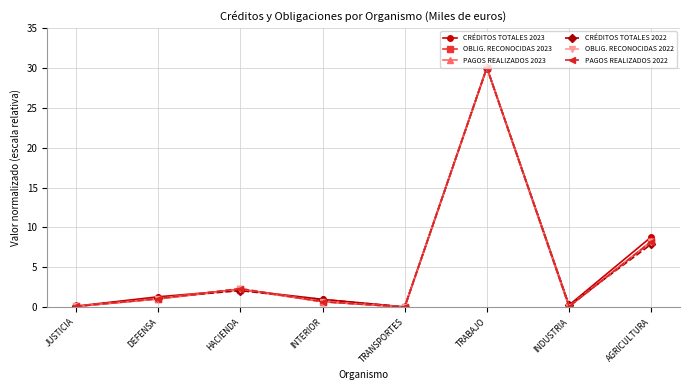

What is the highest value of the OBLIG. RECONOCIDAS 2023 series?

30.0